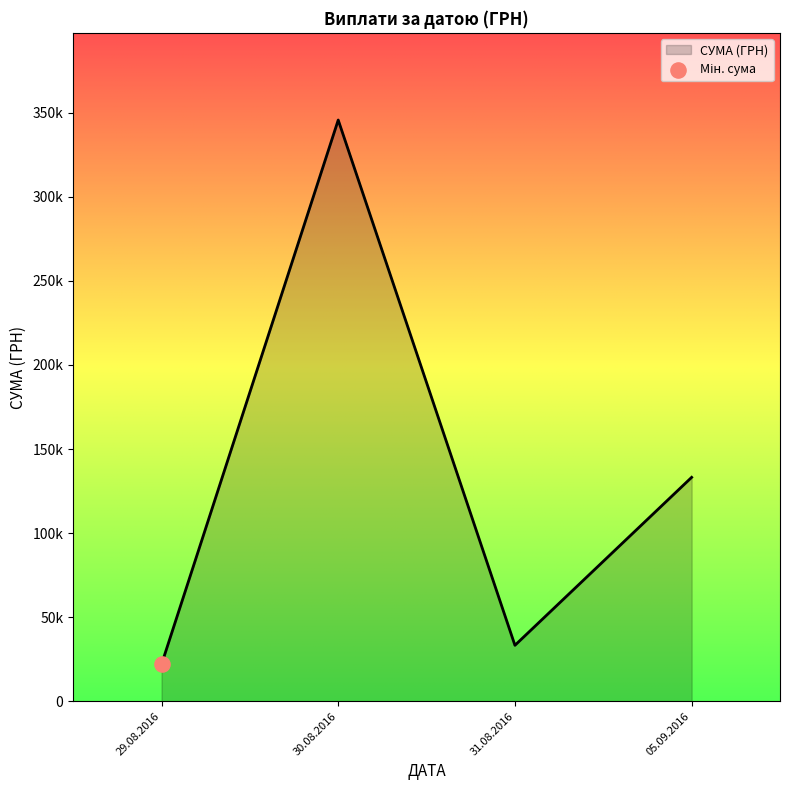

Which has a higher value, 05.09.2016 or 30.08.2016?

30.08.2016